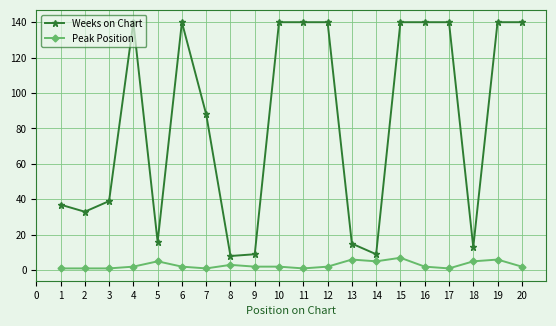

True or false: Peak Position and Weeks on Chart intersect in this chart.

False